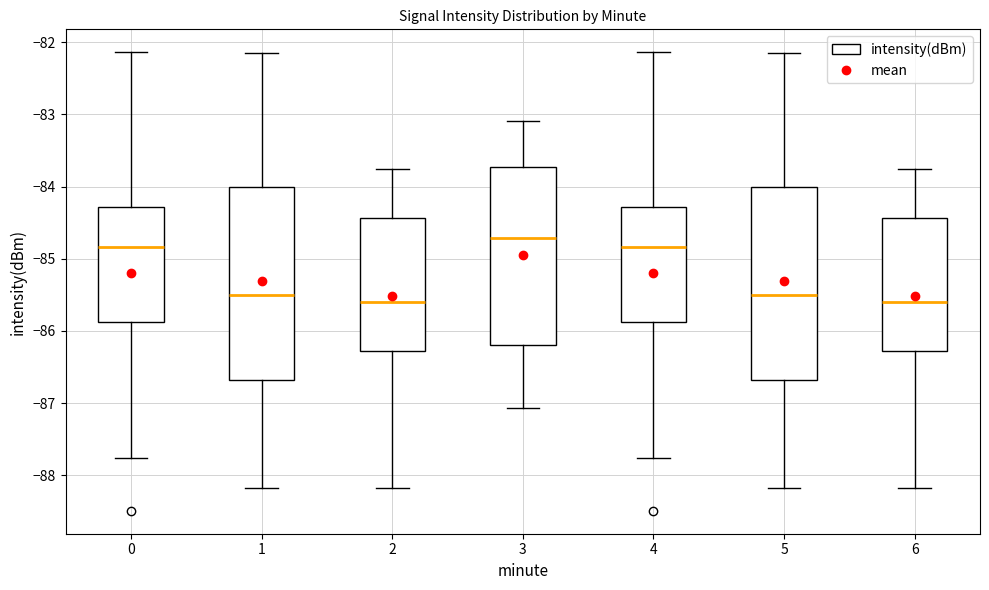

Reading left to right, read every box against the y-axis: the position of its median line, the range the box covers, and the ends of its whiskers. The values are not printed on the chart, so give them approximately, as read against the axis.

0: median -84.8, box -85.9 to -84.3, whiskers -87.8 to -82.1
1: median -85.5, box -86.7 to -84.0, whiskers -88.2 to -82.1
2: median -85.6, box -86.3 to -84.4, whiskers -88.2 to -83.8
3: median -84.7, box -86.2 to -83.7, whiskers -87.1 to -83.1
4: median -84.8, box -85.9 to -84.3, whiskers -87.8 to -82.1
5: median -85.5, box -86.7 to -84.0, whiskers -88.2 to -82.1
6: median -85.6, box -86.3 to -84.4, whiskers -88.2 to -83.8